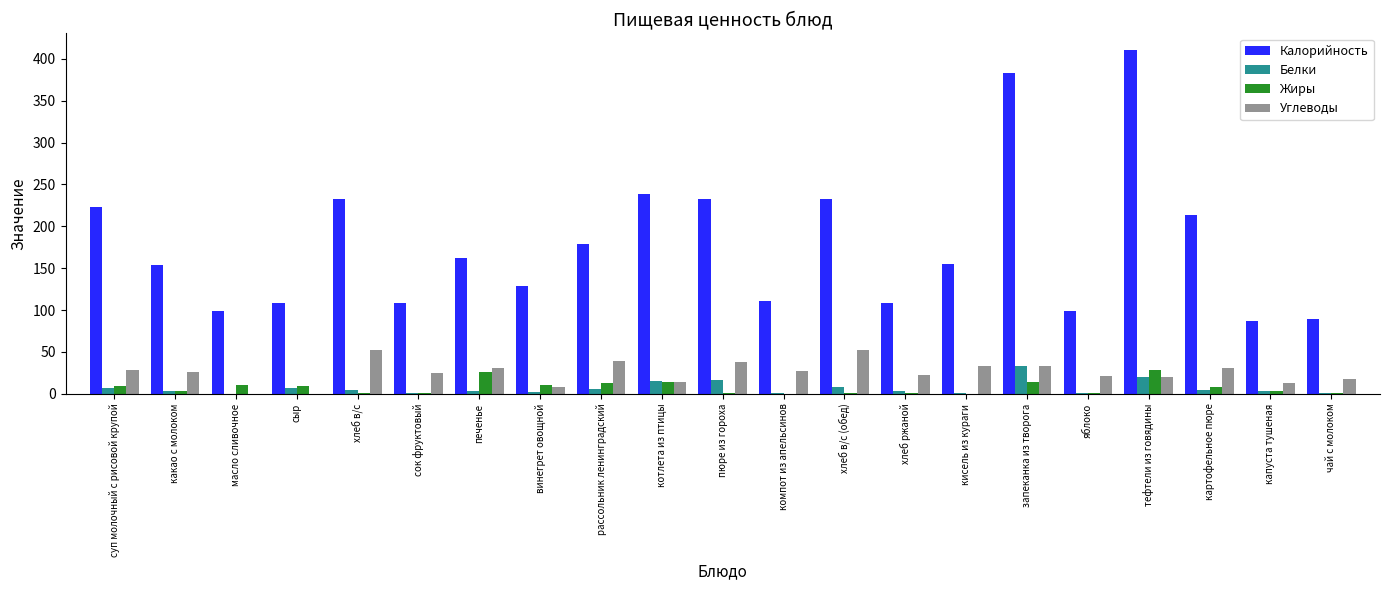

How many groups of bars are there?

21